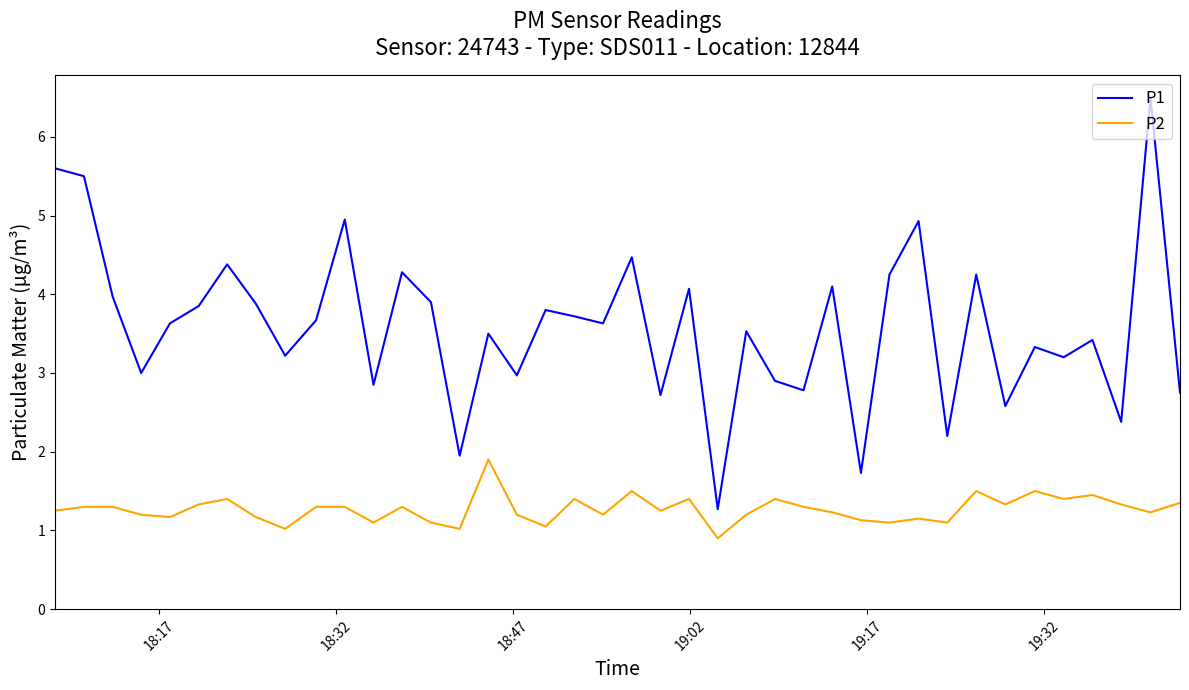

What is the difference between the maximum and minimum values in the P2 series?

1.0